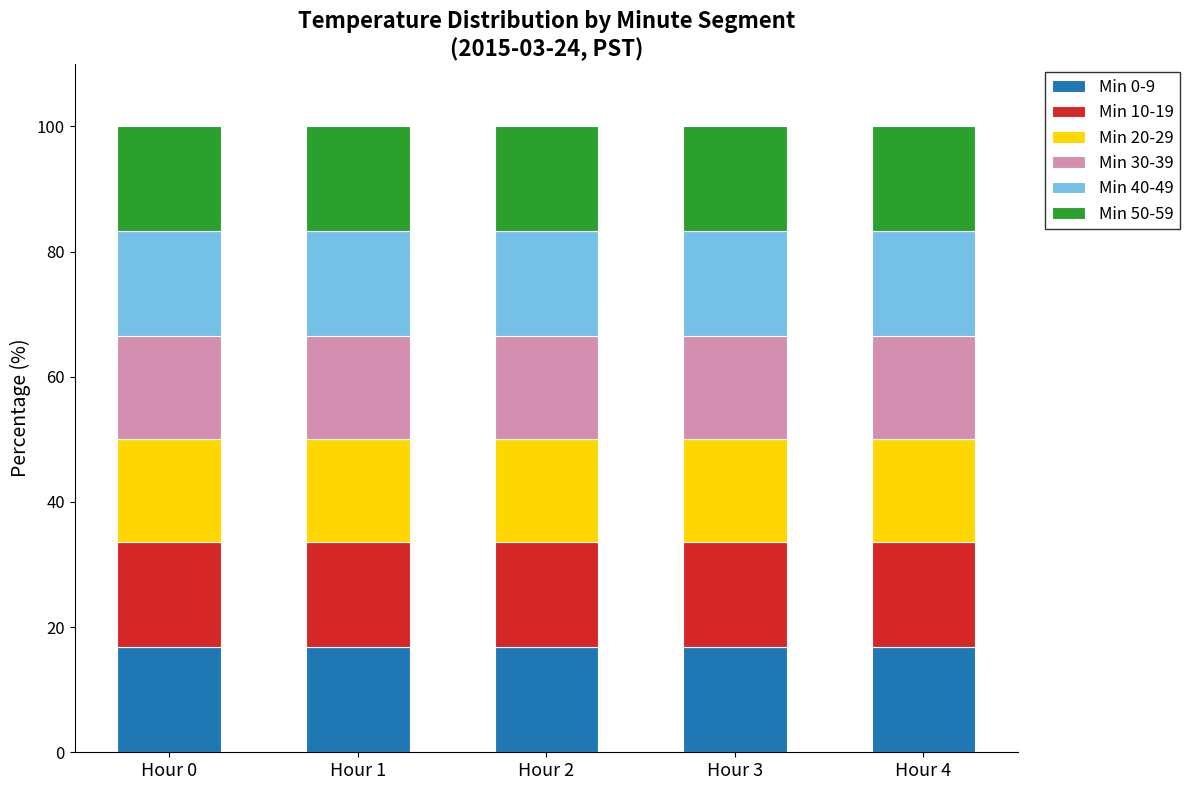

What is the sum of the Min 0-9 values at Hour 1 and Hour 3?

33.7